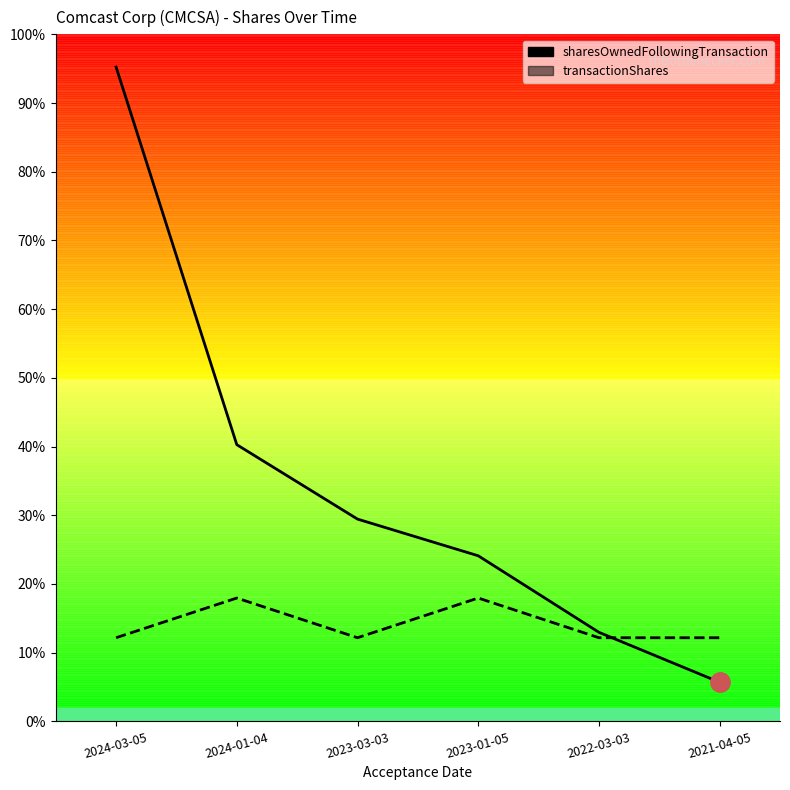

Is the value of transactionShares at 2021-04-05 greater than the value of sharesOwnedFollowingTransaction at 2023-01-05?

No